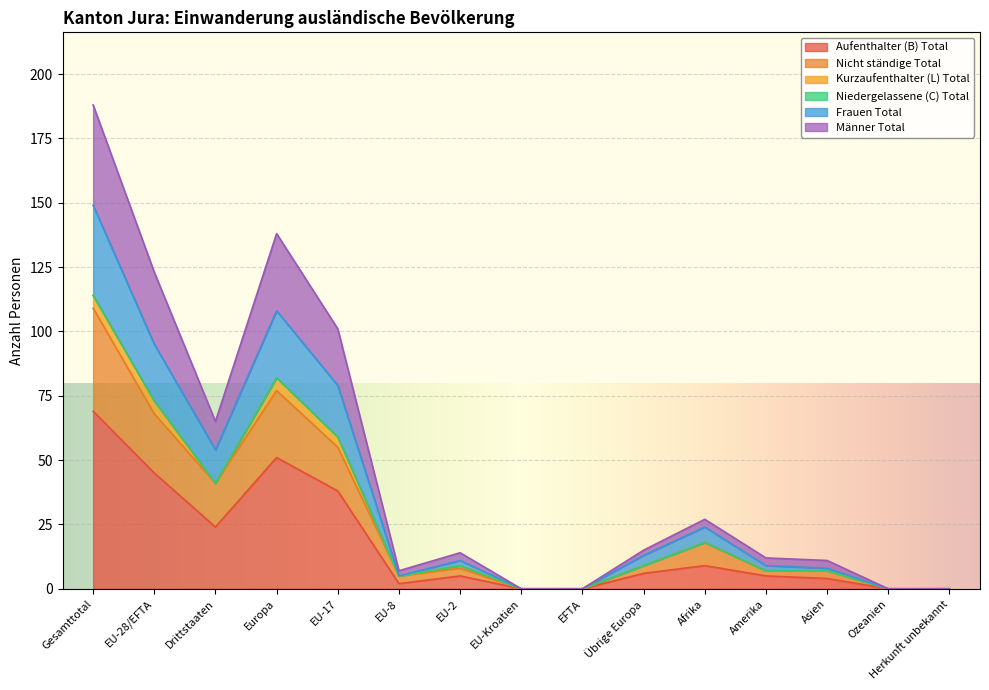

Rank the categories by Nicht ständige Total value from highest to lowest.

Gesamttotal, Europa, EU-28/EFTA, EU-17, Drittstaaten, Afrika, Übrige Europa, EU-2, Amerika, Asien, EU-8, EU-Kroatien, EFTA, Ozeanien, Herkunft unbekannt